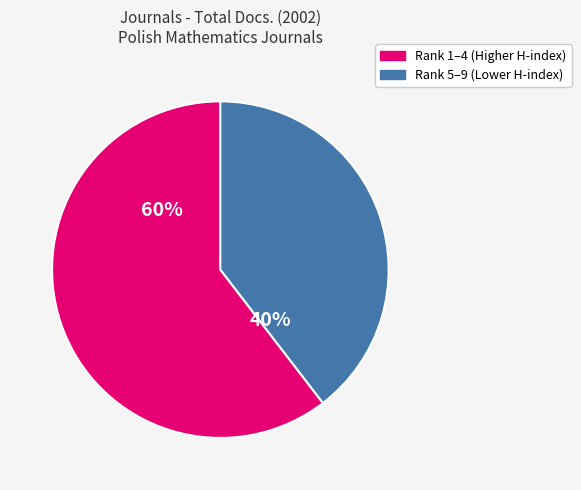

Is there a majority slice in this chart?

Yes